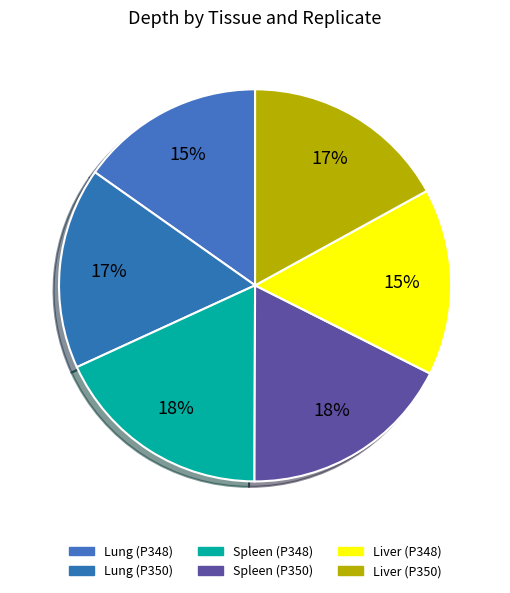

How many slices are in this pie chart?

6